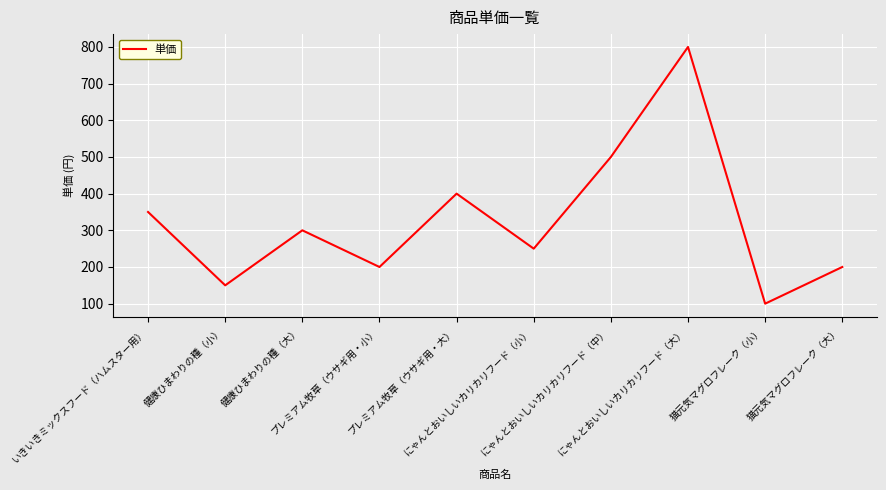

What is the minimum value shown in the chart?

100